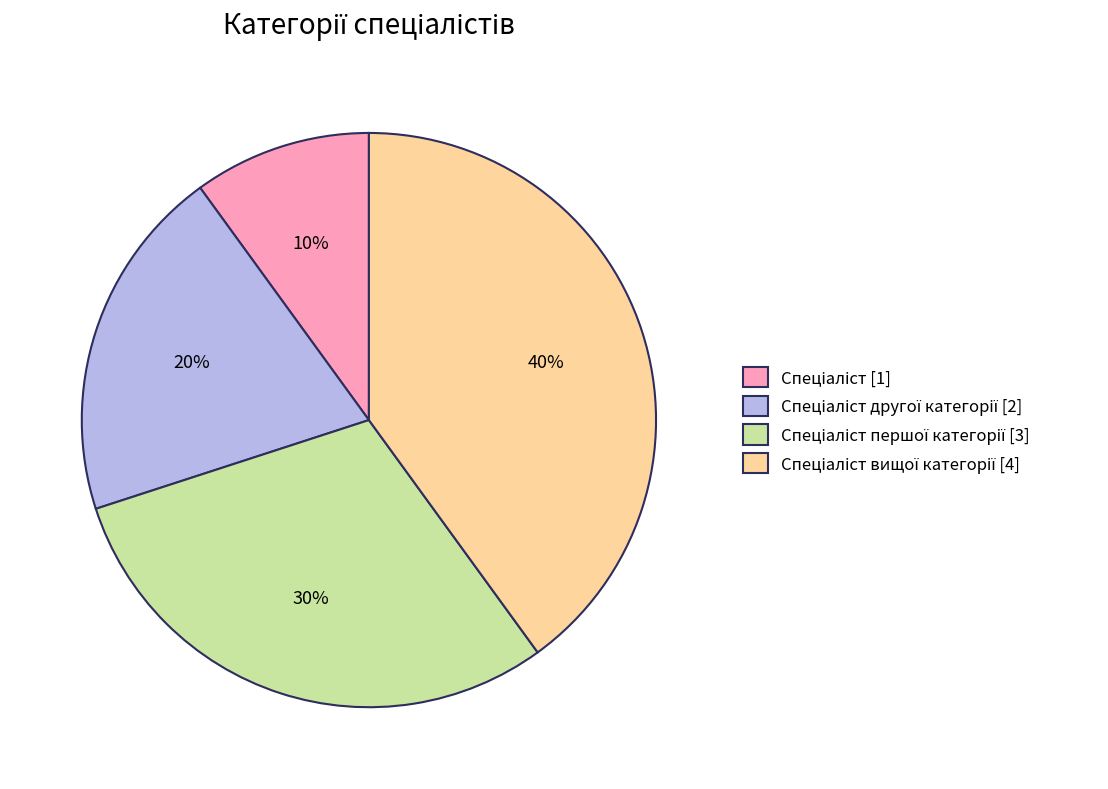

To the nearest percent, what is the difference between the largest and smallest slice percentages?

30%